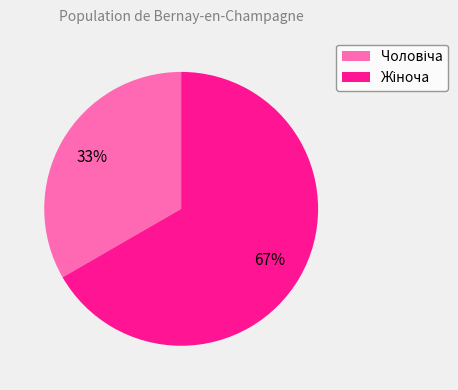

How many slices are in this pie chart?

2